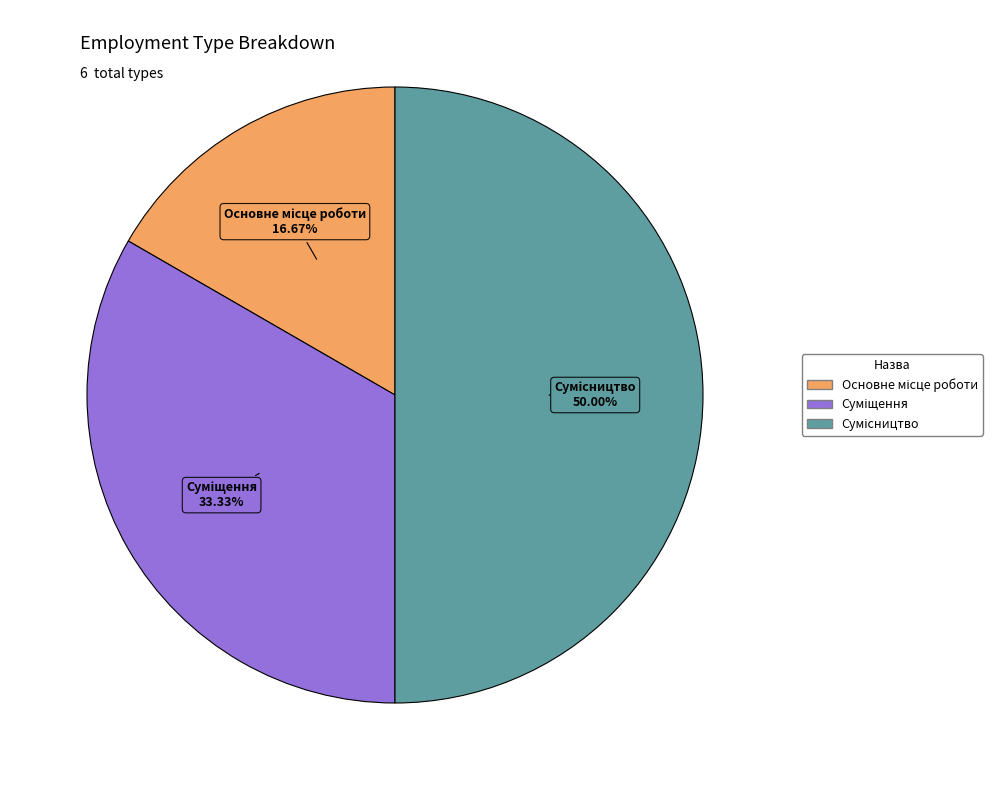

Count the number of slices in the pie.

3